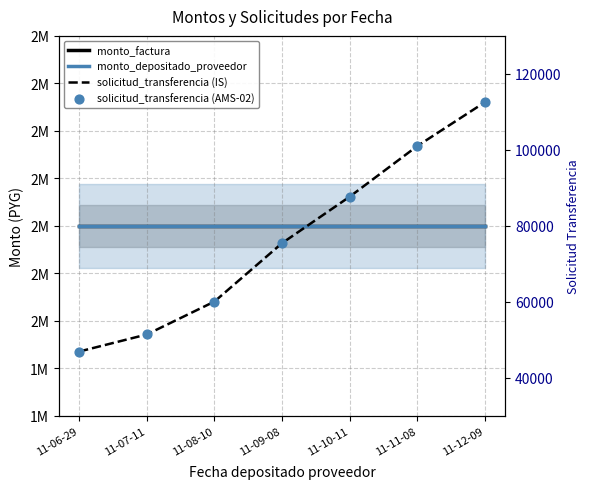

Is the value of monto_factura at 11-12-09 greater than the value of solicitud_transferencia (AMS-02) at 11-07-11?

Yes